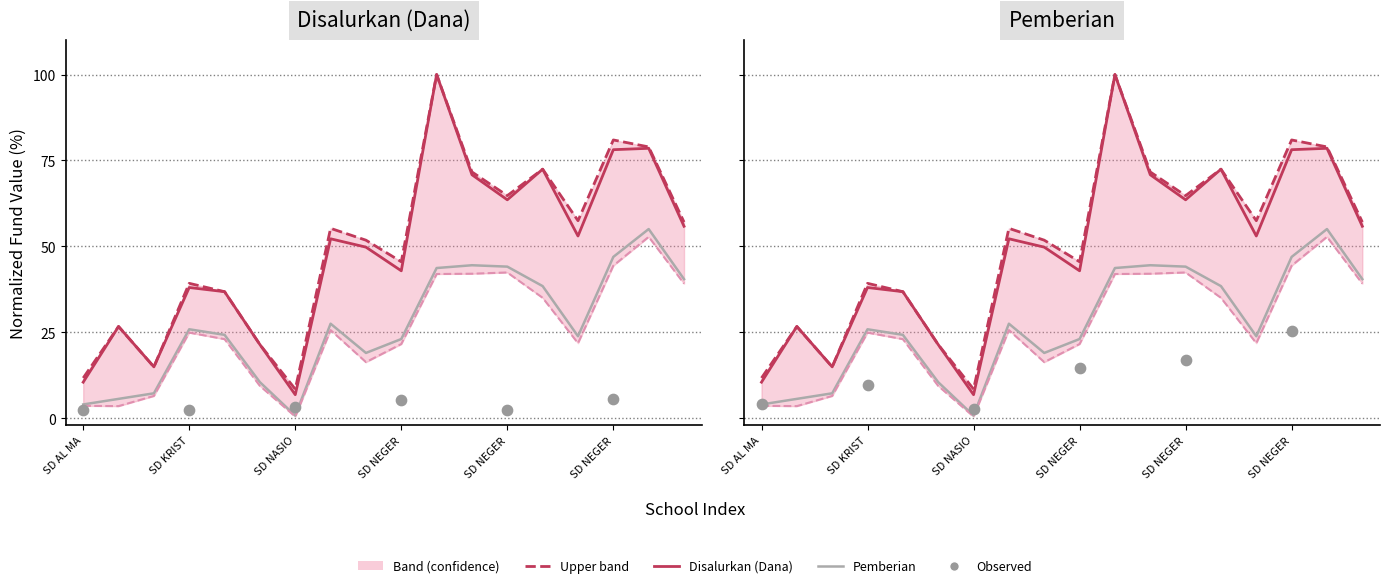

What is the total value across all series at SD AL MA?

14.6